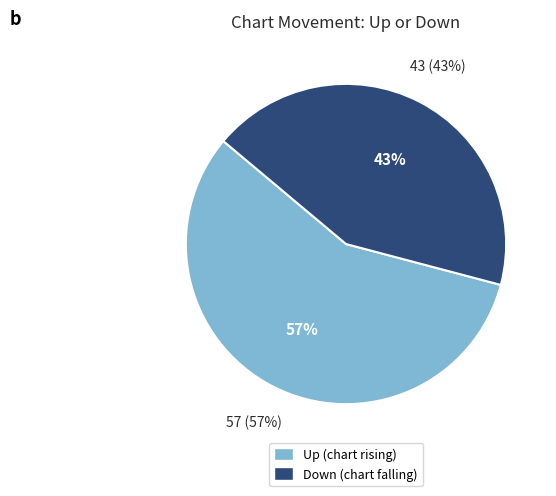

Count the number of slices in the pie.

2